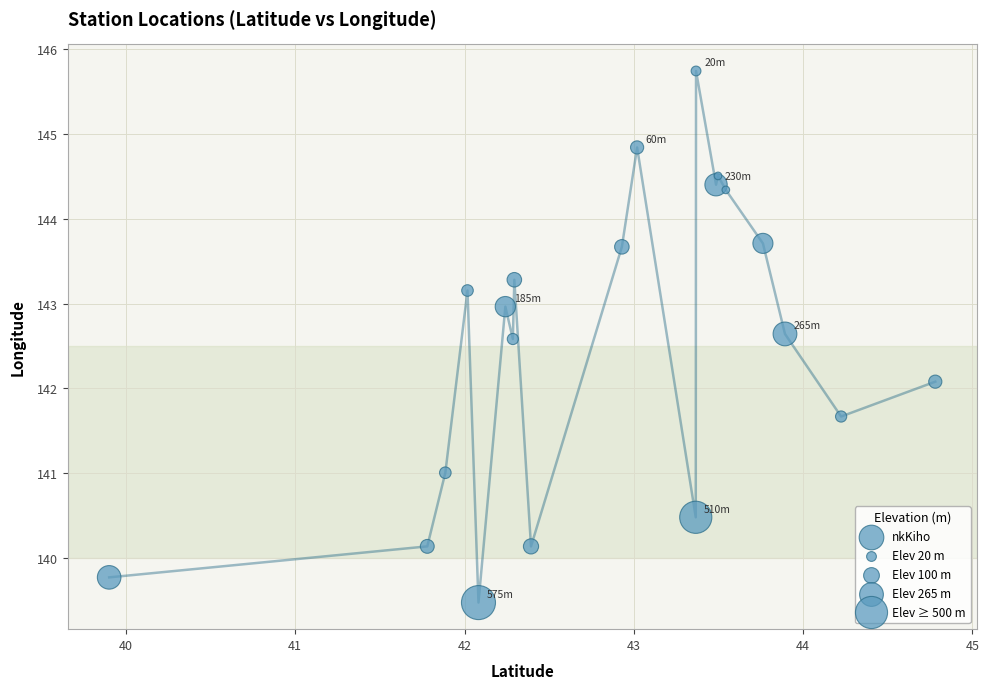

What is the range of Y values (max minus min)?

6.3